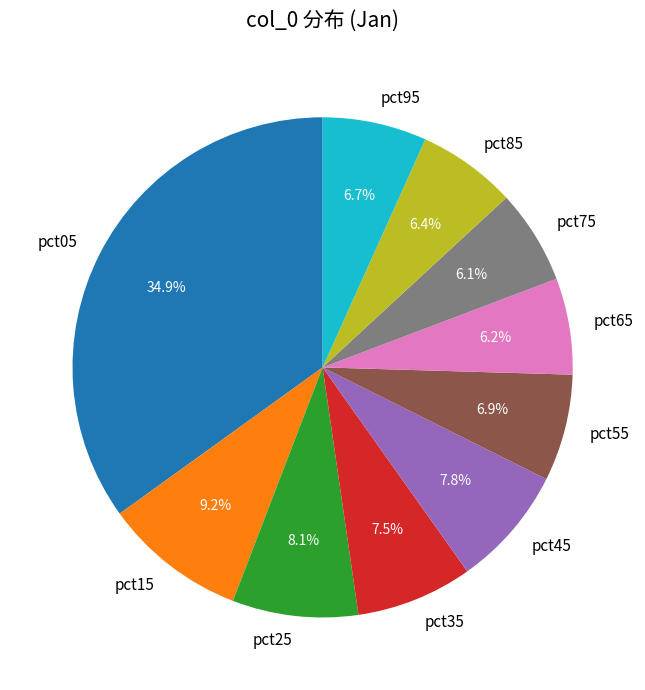

What percentage do pct05 and pct15 together represent?

44.2%